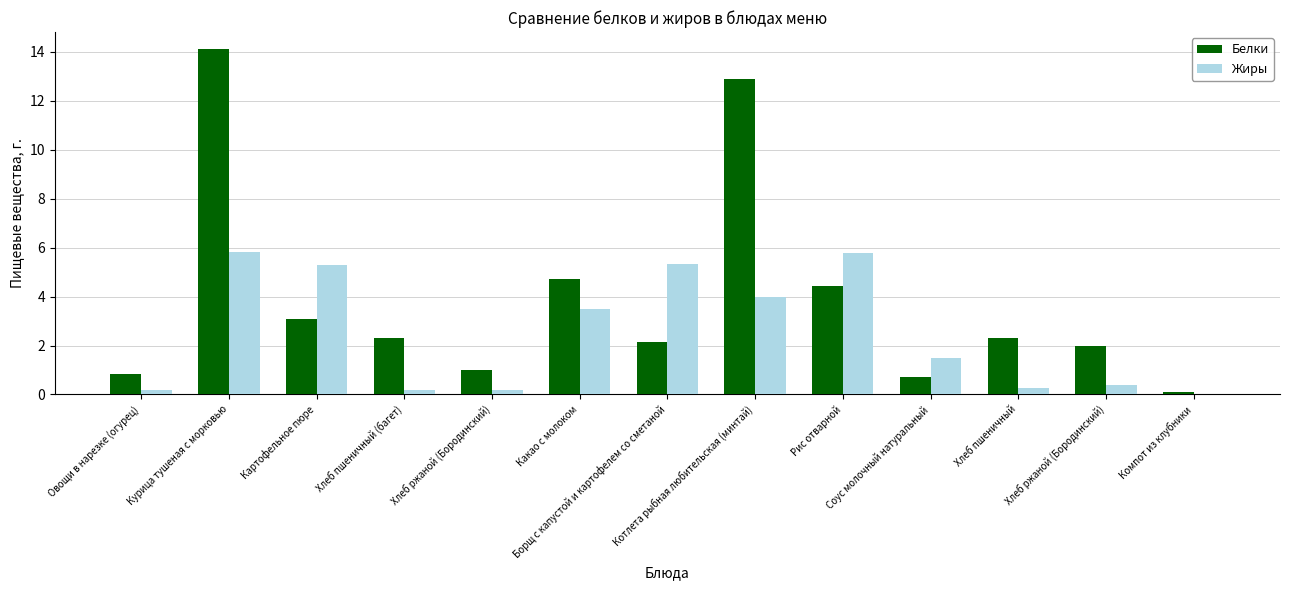

How many positive values does the Жиры series have?

12